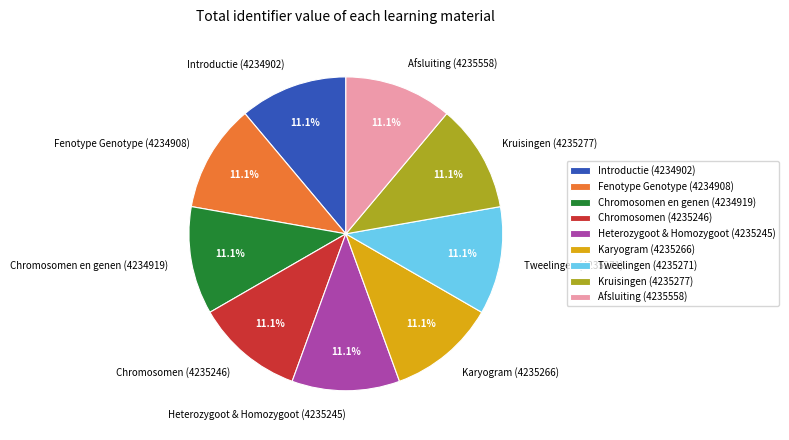

Count the number of slices in the pie.

9